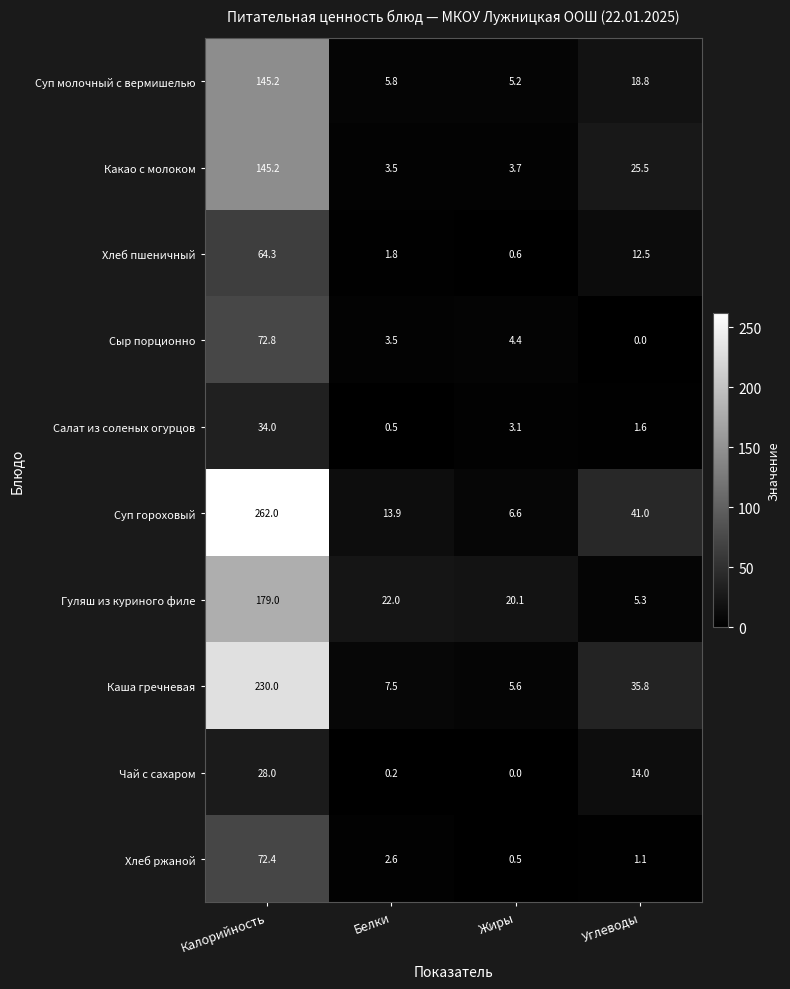

What is the minimum value for Суп гороховый?

6.6